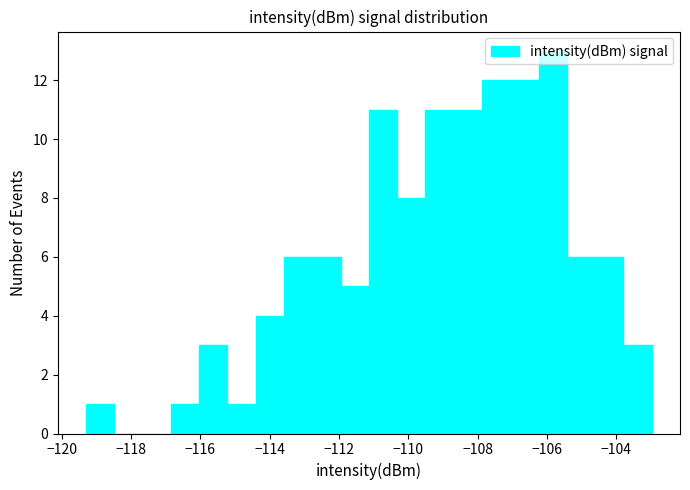

Reading left to right, transcribe this chart: for each bar, give the range it covers on the x-axis and its height. Neither the bar edges nor the heights are printed on the chart, so give them approximately, as read against the axes.

-119.2 to -118.4: 1
-118.4 to -117.6: 0
-117.6 to -116.8: 0
-116.8 to -116.0: 1
-116.0 to -115.2: 3
-115.2 to -114.4: 1
-114.4 to -113.6: 4
-113.6 to -112.8: 6
-112.8 to -112.0: 6
-112.0 to -111.2: 5
-111.2 to -110.4: 11
-110.4 to -109.6: 8
-109.6 to -108.6: 11
-108.6 to -107.8: 11
-107.8 to -107.0: 12
-107.0 to -106.2: 12
-106.2 to -105.4: 13
-105.4 to -104.6: 6
-104.6 to -103.8: 6
-103.8 to -103.0: 3